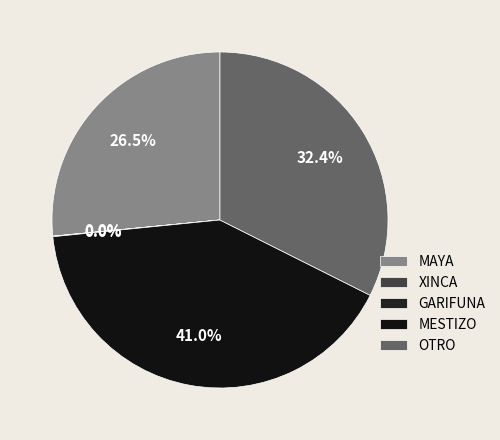

True or false: GARIFUNA accounts for 9% of the total.

False